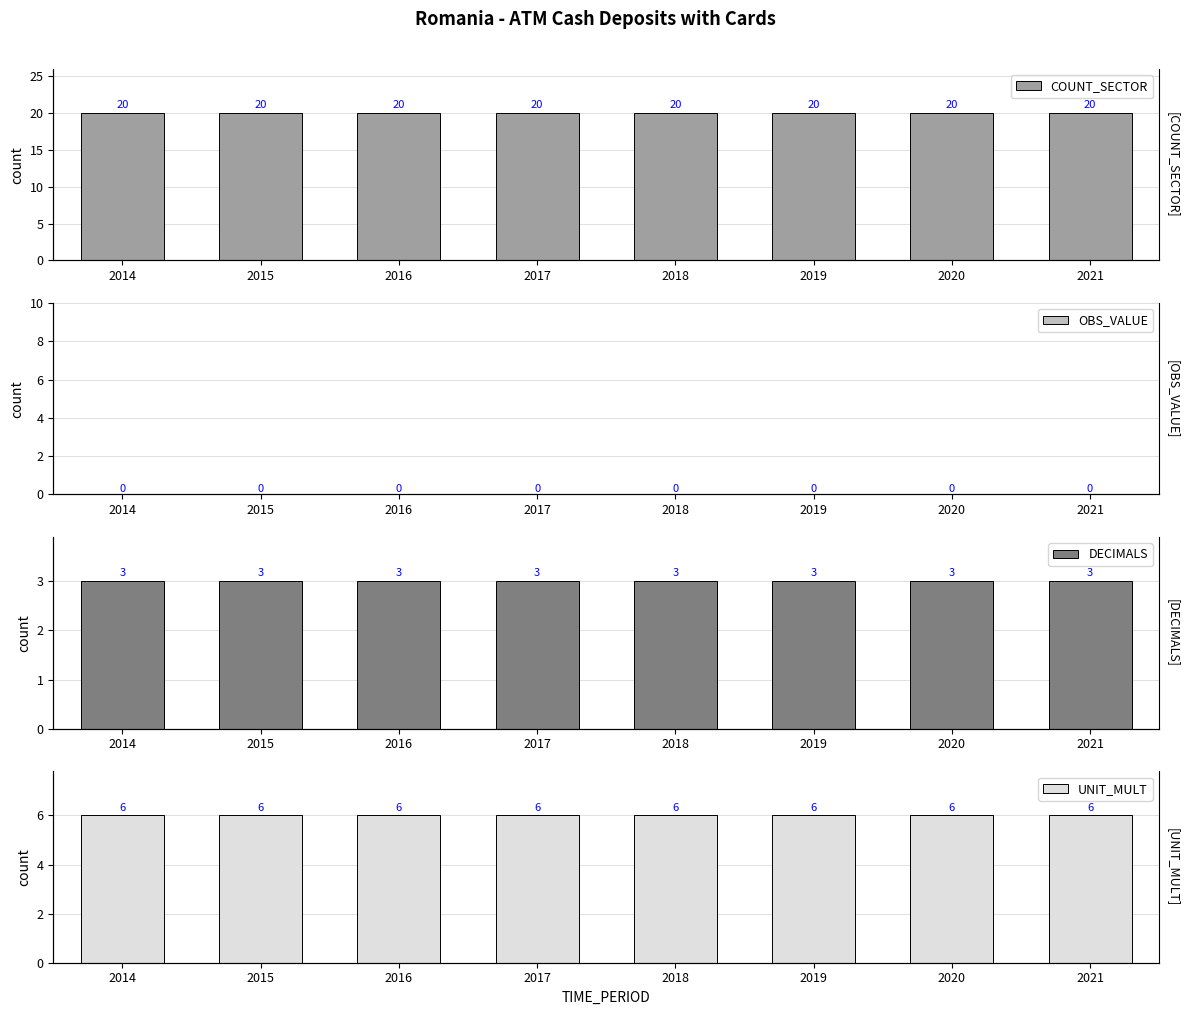

Which category has the lowest value in the OBS_VALUE series?

2014